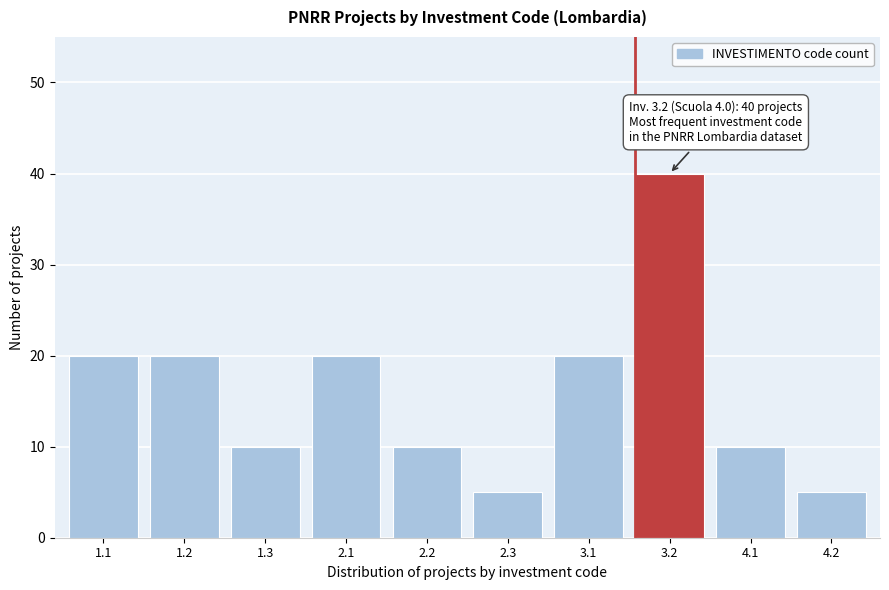

Reading right to left, what are all the values shown in this chart?

5	10	40	20	5	10	20	10	20	20